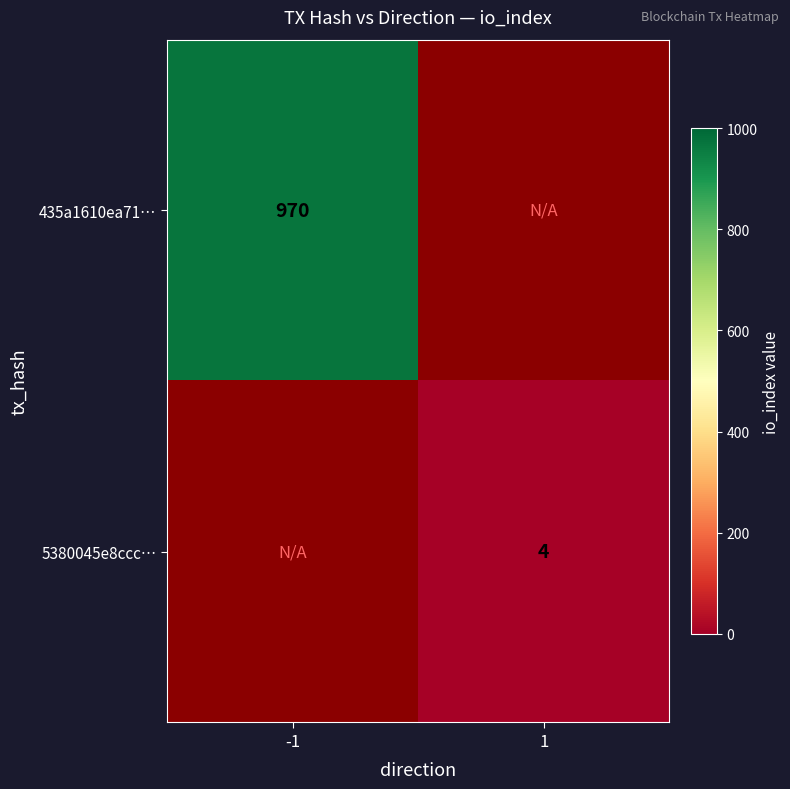

The value of 435a1610ea71… at -1 is 970. True or false?

True